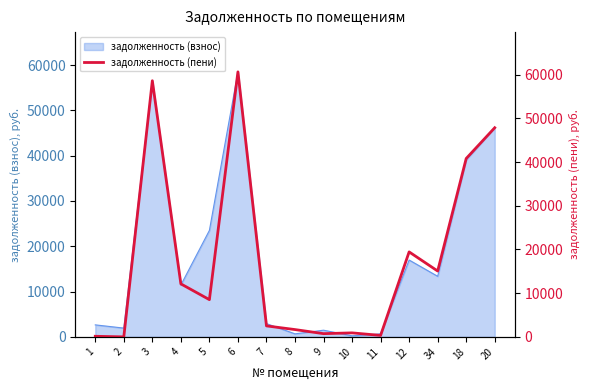

Where is the data nearest to the value 30325?

18